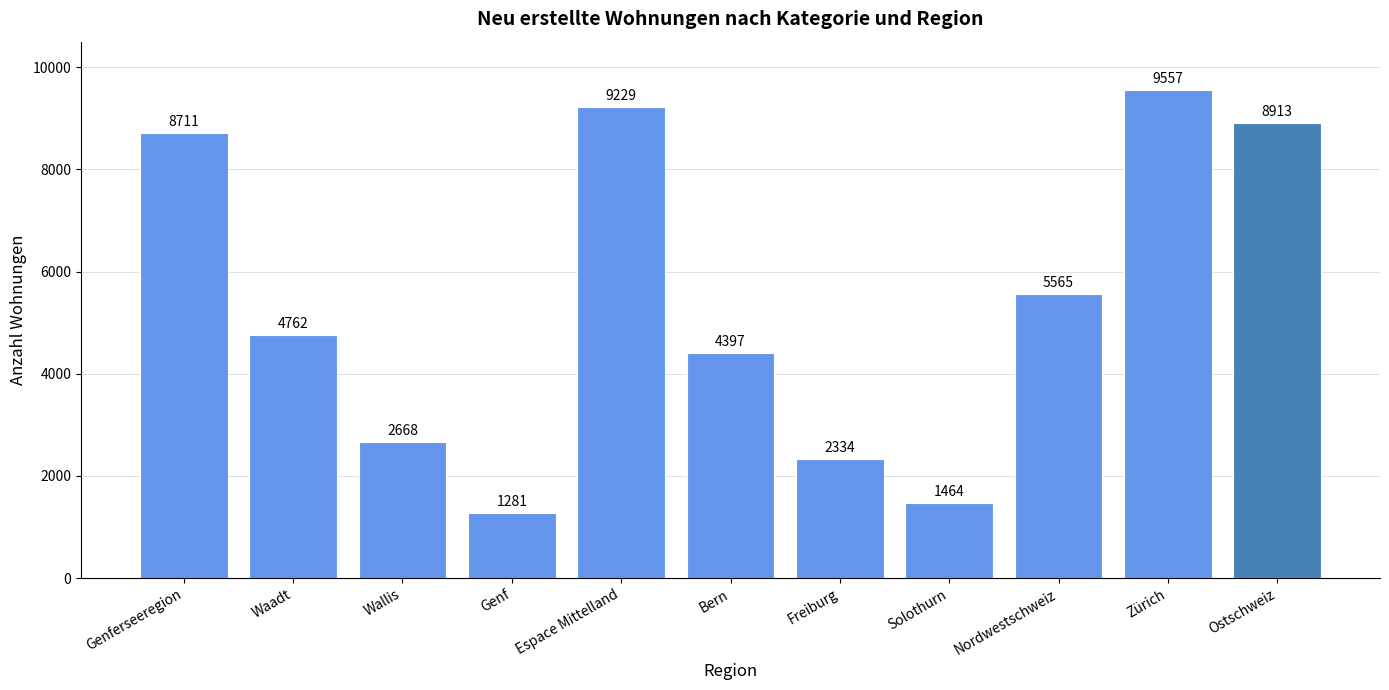

What is the difference between the maximum and minimum values?

8276